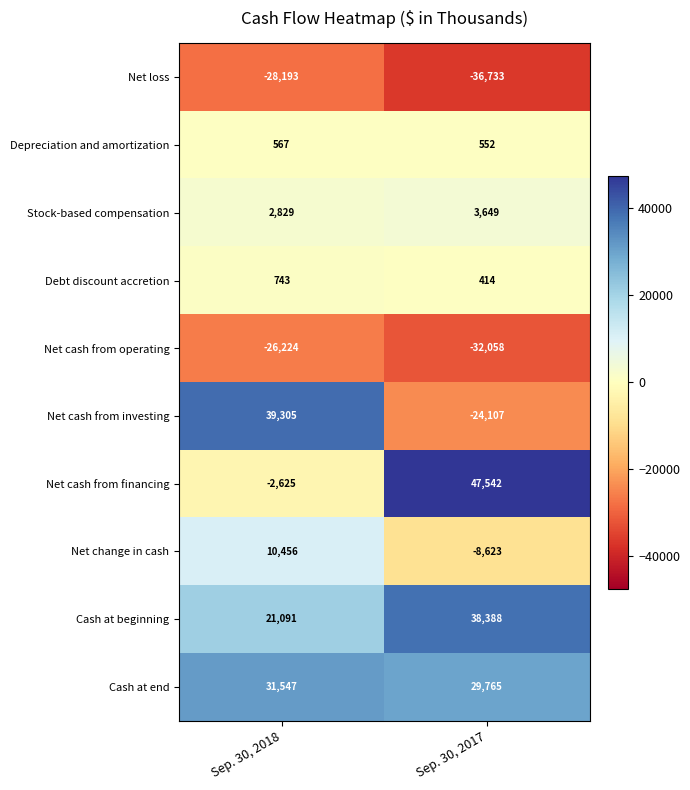

The value of Net cash from financing at Sep. 30, 2018 is -2625. True or false?

True